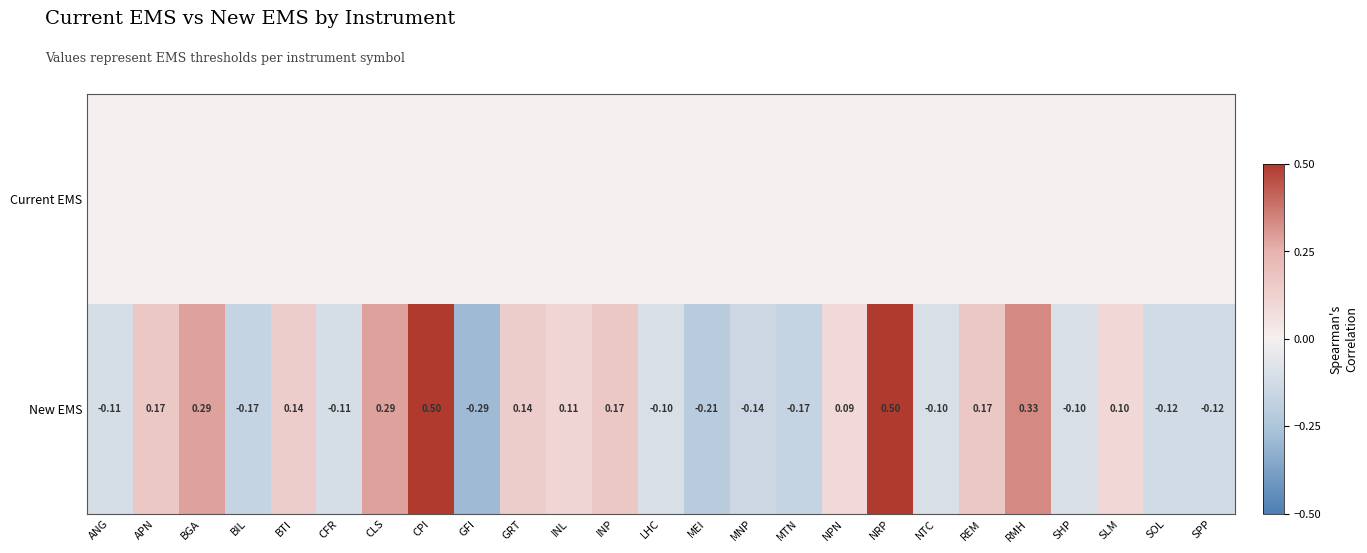

Where is New EMS nearest to the value 0?

NPN